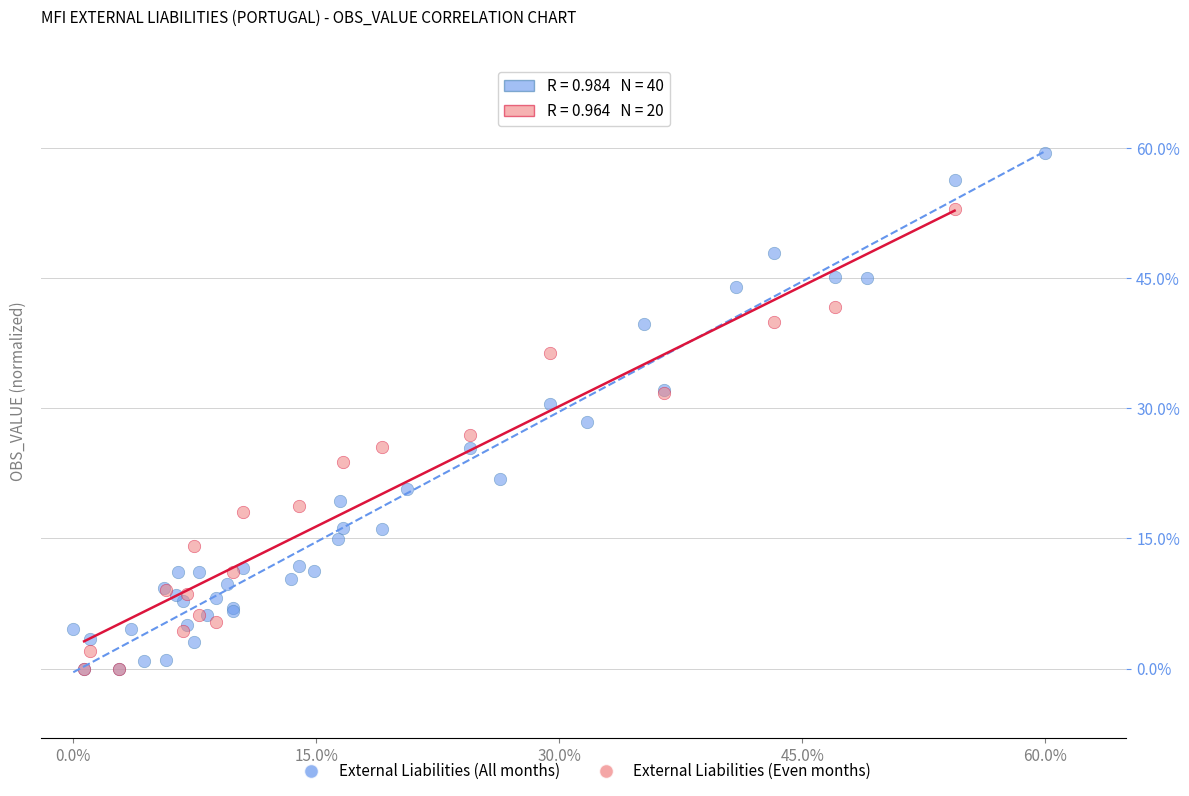

What are all the series names shown in the legend?

External Liabilities (All months), External Liabilities (Even months)